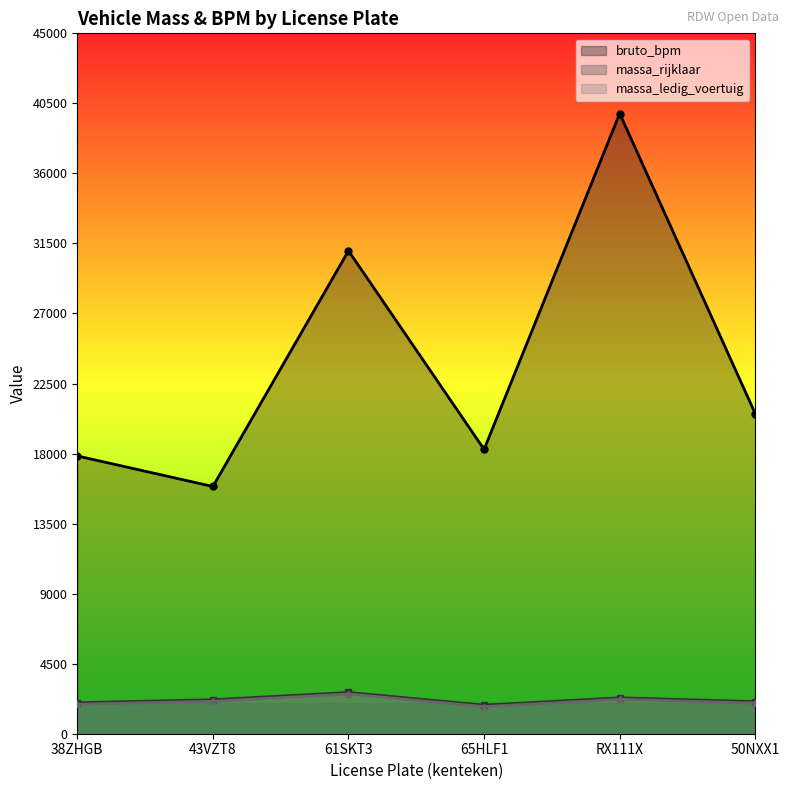

The value of massa_rijklaar at RX111X is 2207. True or false?

True